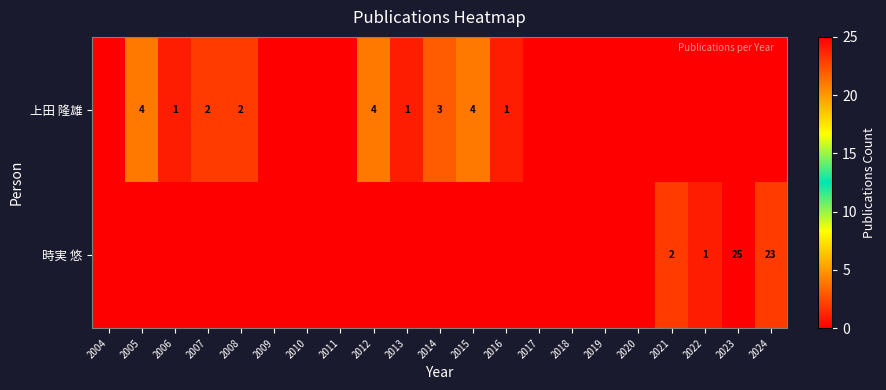

The 時実 悠 series shows 2 at 2022. True or false?

False